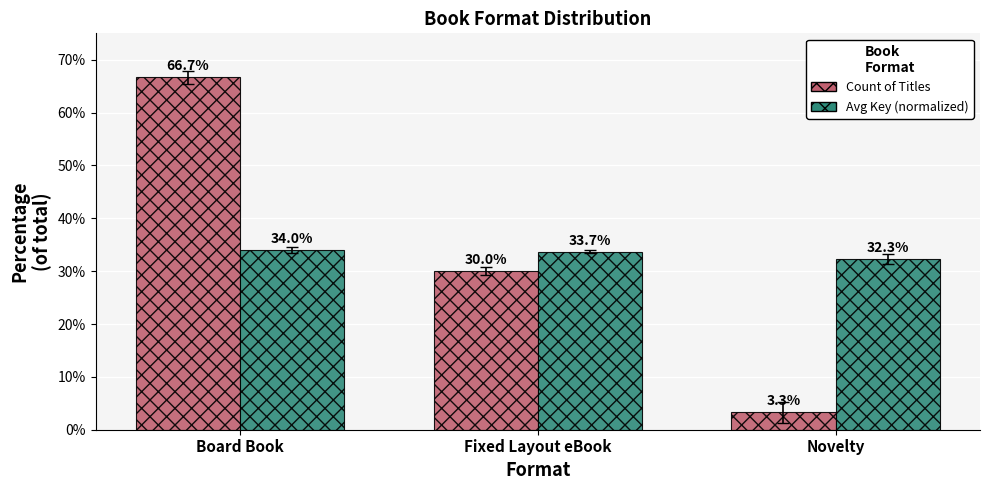

True or false: Avg Key (normalized) has a value of 13.6 at Fixed Layout eBook.

False